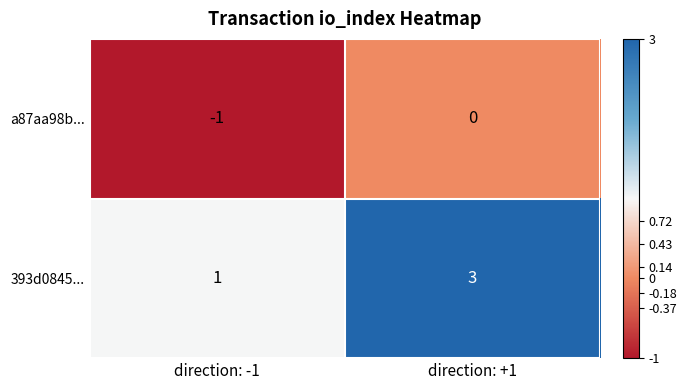

What is the sum of the 393d0845... values at direction: -1 and direction: +1?

4